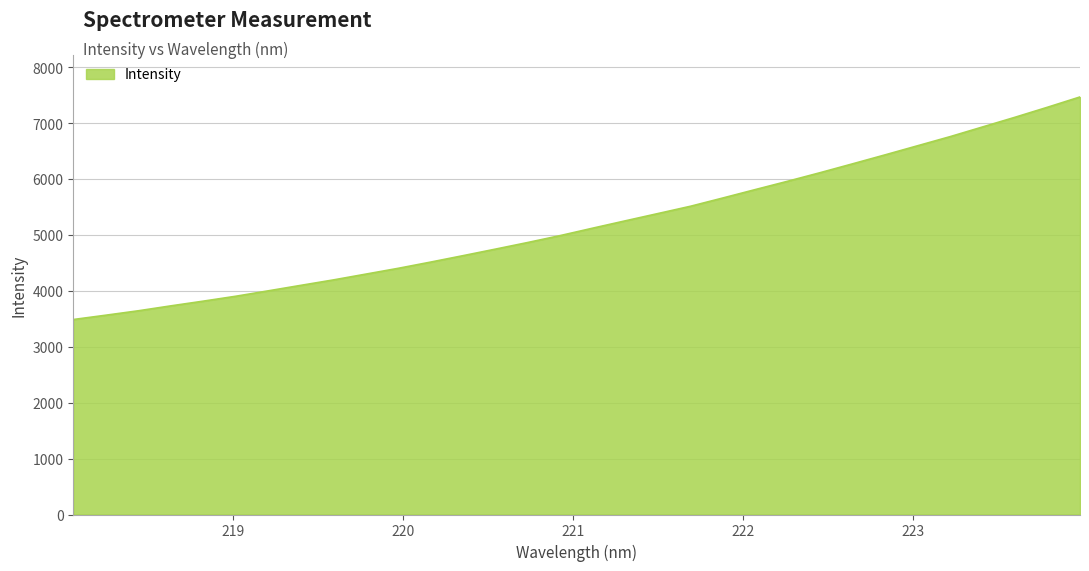

What is the minimum value shown in the chart?

3489.3